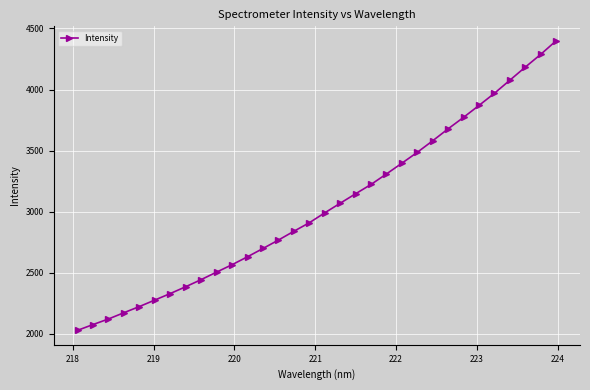

What is the value of the 6th point from the left?

2277.8